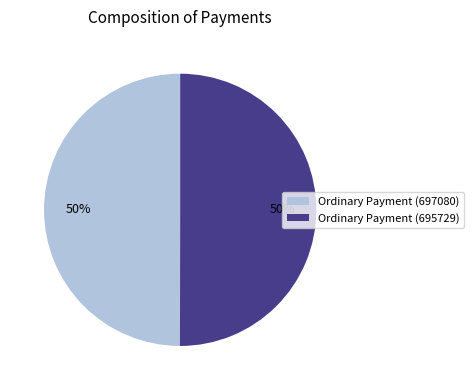

How many slices are in this pie chart?

2